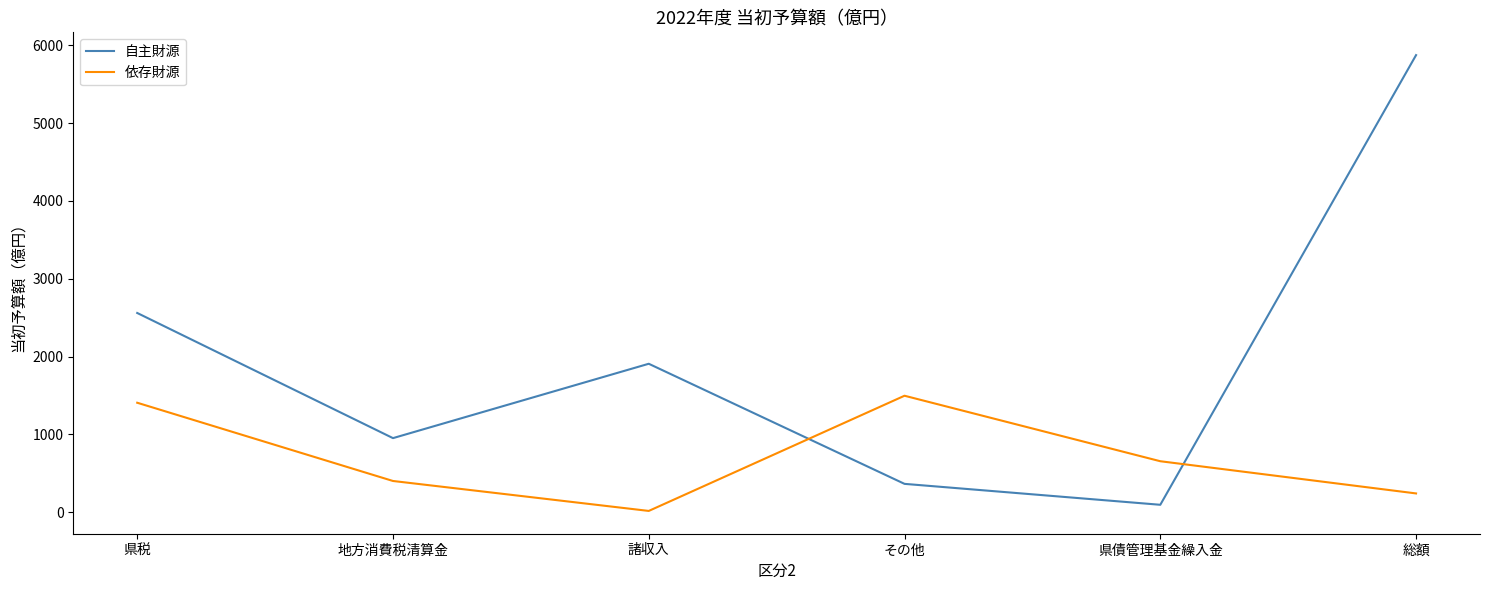

What is the difference between the maximum and second lowest values in the 依存財源 series?

1256